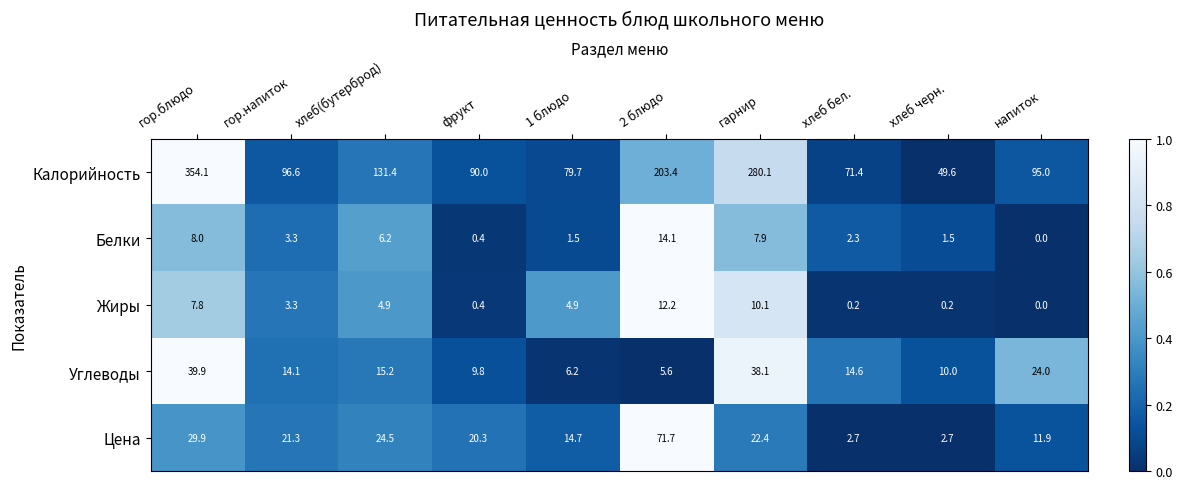

At which category is the sum across all series the highest?

гор.блюдо